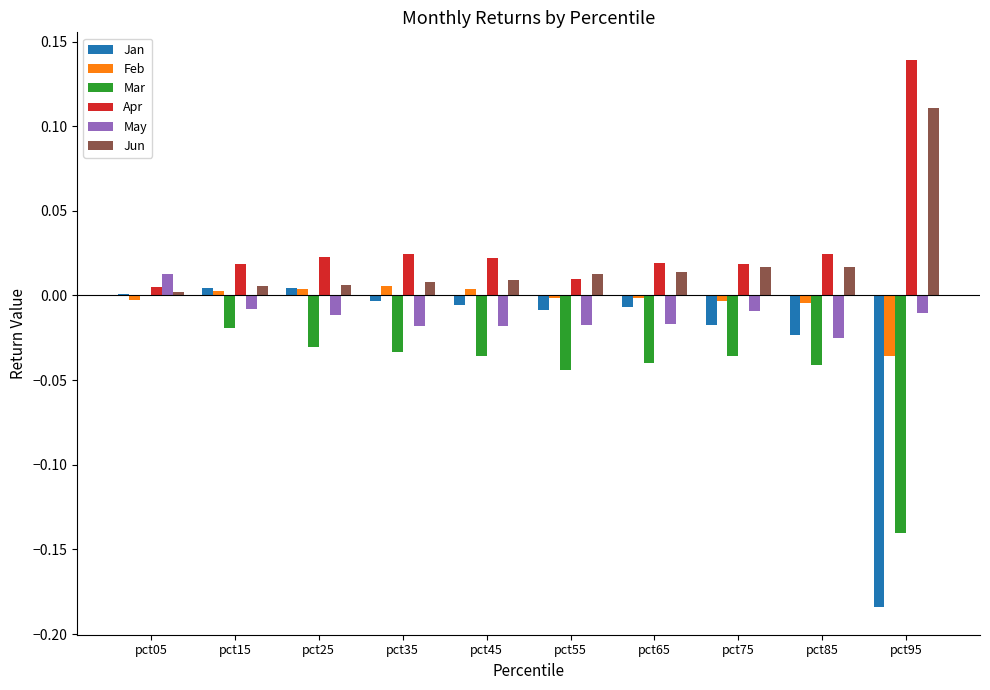

Is the value of Feb at pct15 greater than the value of Jan at pct75?

Yes